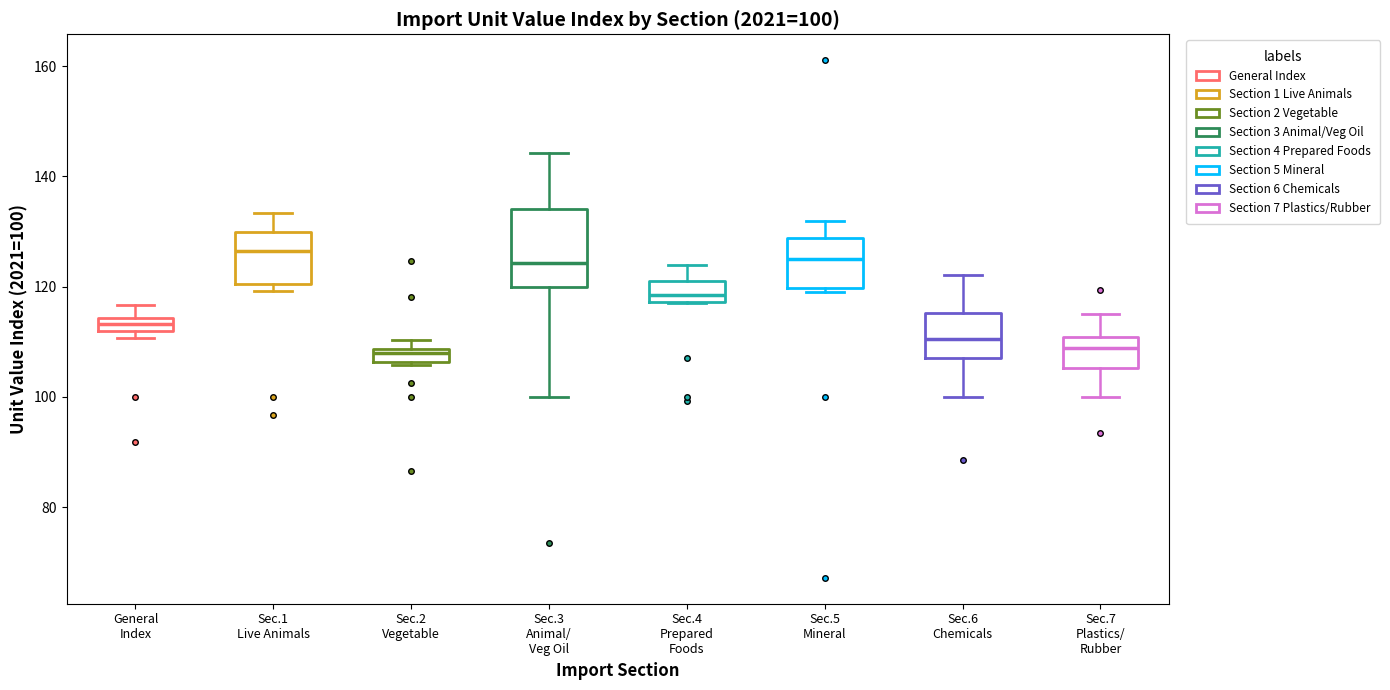

Which box is the tallest, from its lower edge to its upper edge?

Sec.3 Animal/ Veg Oil